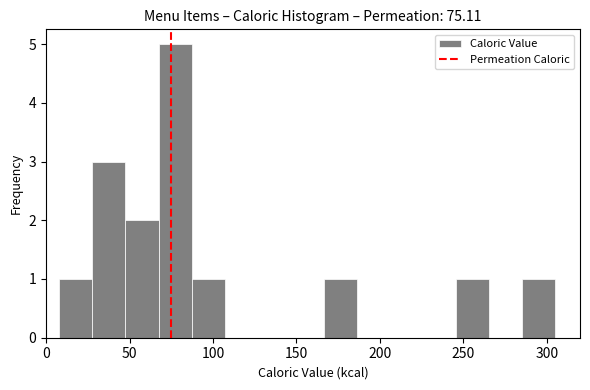

Read against the x-axis, roughly where is the centre of the tallest bar?

75